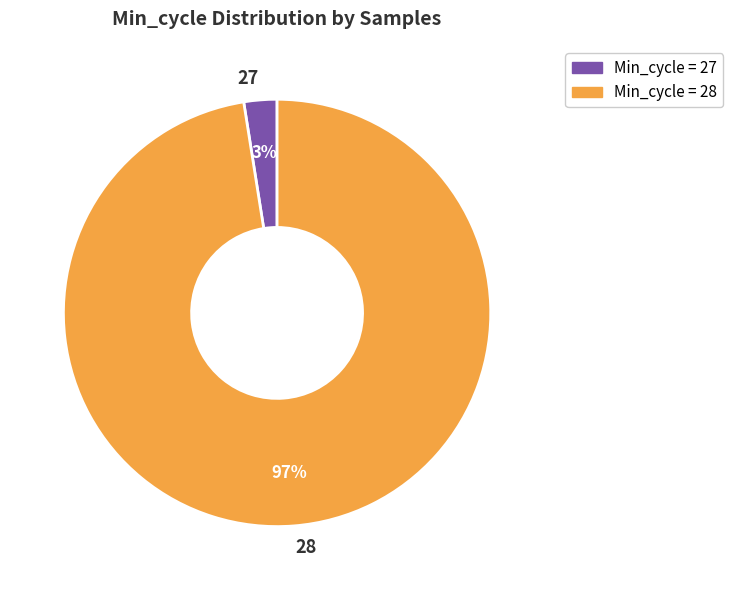

Which category has the smallest portion of the pie?

27